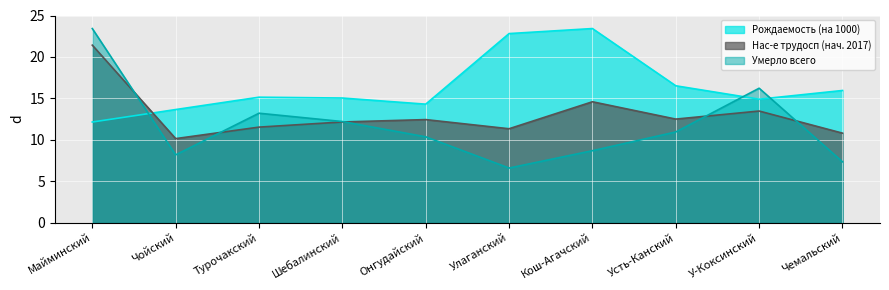

Reading left to right, list all the values displayed in this chart.

Рождаемость (на 1000): Майминский=12.2	Чойский=13.7	Турочакский=15.2	Шебалинский=15.1	Онгудайский=14.3	Улаганский=22.8	Кош-Агачский=23.4	Усть-Канский=16.5	У-Коксинский=14.9	Чемальский=16.0
Нас-е трудосп (нач. 2017): Майминский=21.4	Чойский=10.2	Турочакский=11.5	Шебалинский=12.2	Онгудайский=12.5	Улаганский=11.3	Кош-Агачский=14.6	Усть-Канский=12.5	У-Коксинский=13.5	Чемальский=10.8
Умерло всего: Майминский=23.4	Чойский=8.2	Турочакский=13.2	Шебалинский=12.2	Онгудайский=10.4	Улаганский=6.6	Кош-Агачский=8.7	Усть-Канский=11.0	У-Коксинский=16.2	Чемальский=7.4